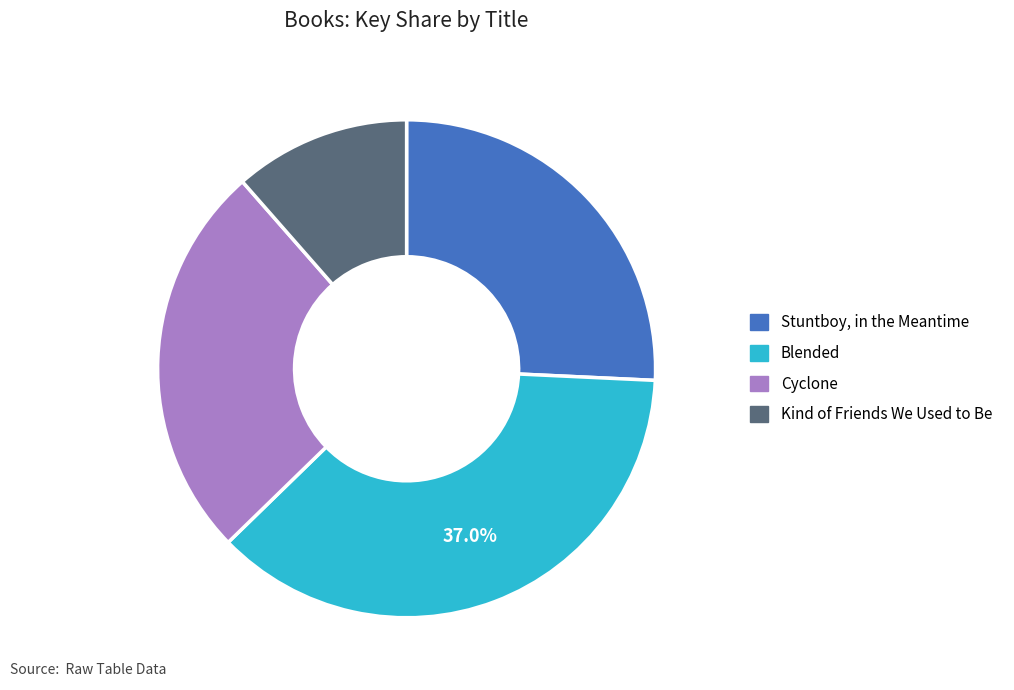

Approximately how many times larger is the value at Blended compared to Kind of Friends We Used to Be?

3.2